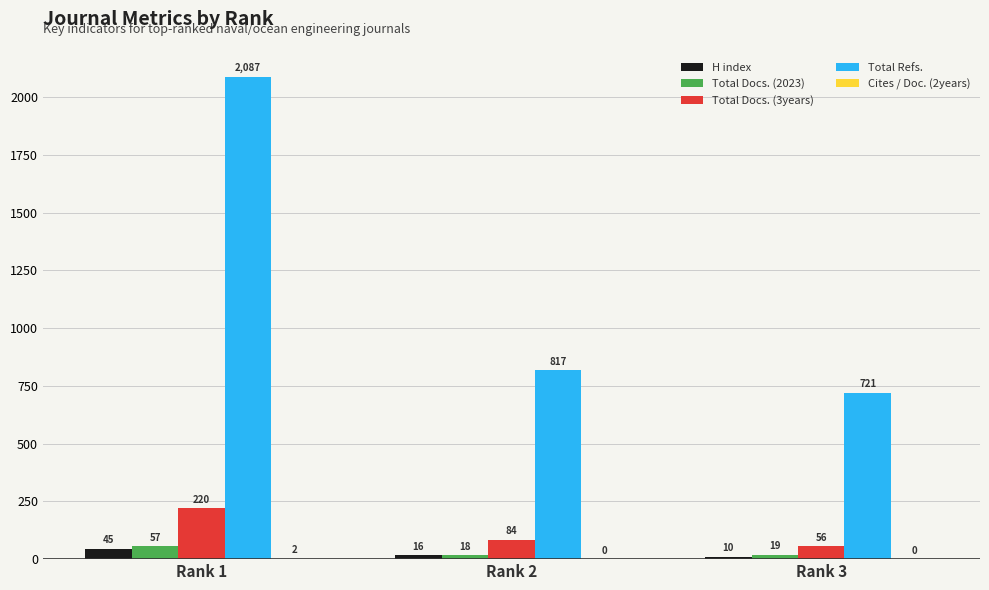

At which category is the sum across all series the highest?

Rank 1